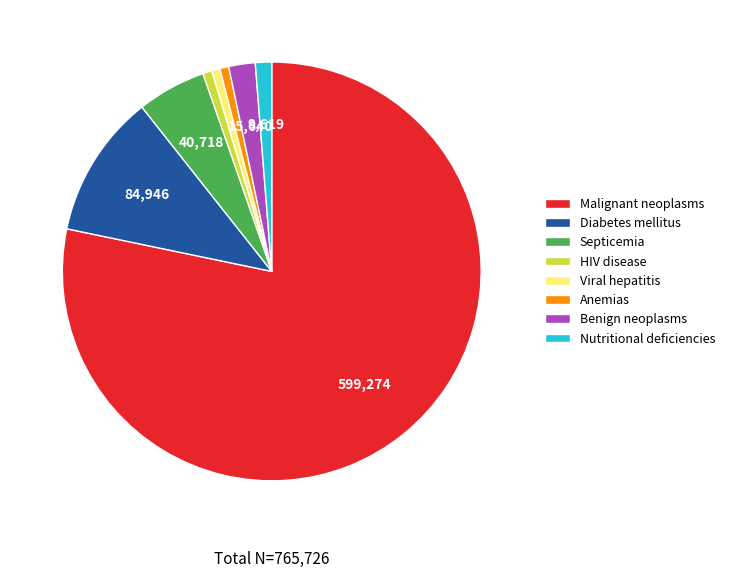

Which category has the biggest portion of the pie?

Malignant neoplasms